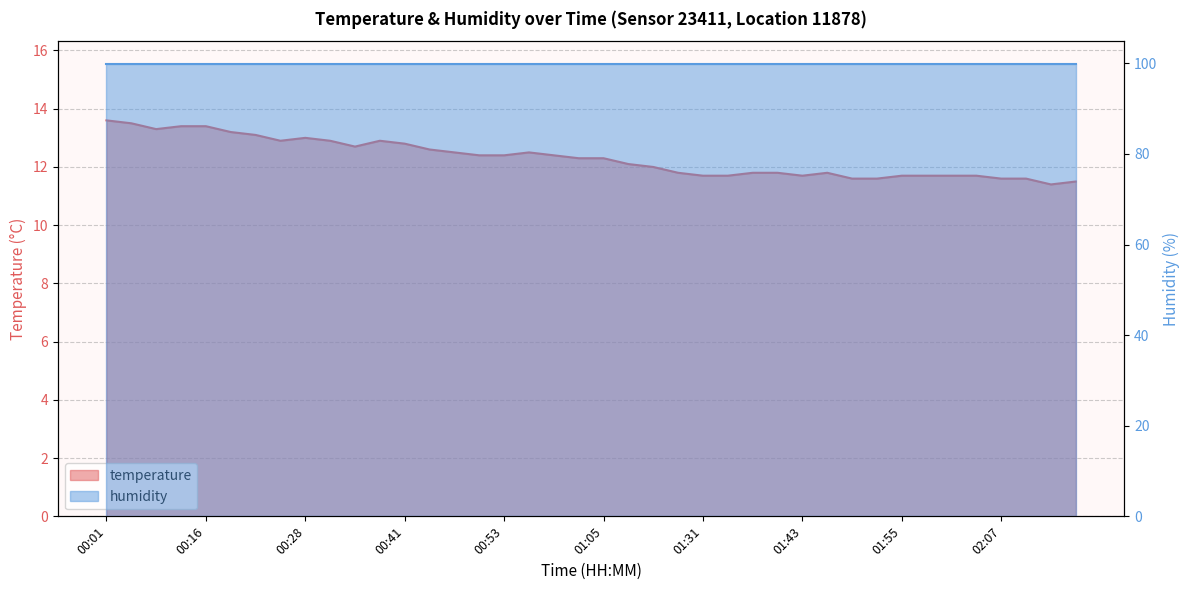

What is the change in value from 00:19 to 01:52?

-1.6